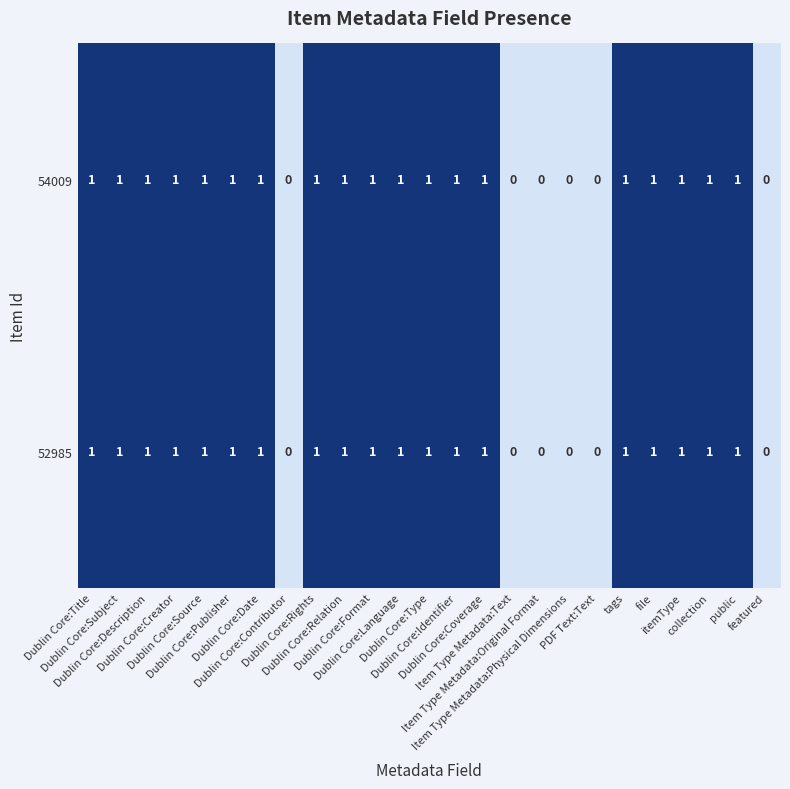

What is the sum of all 52985 values?

19